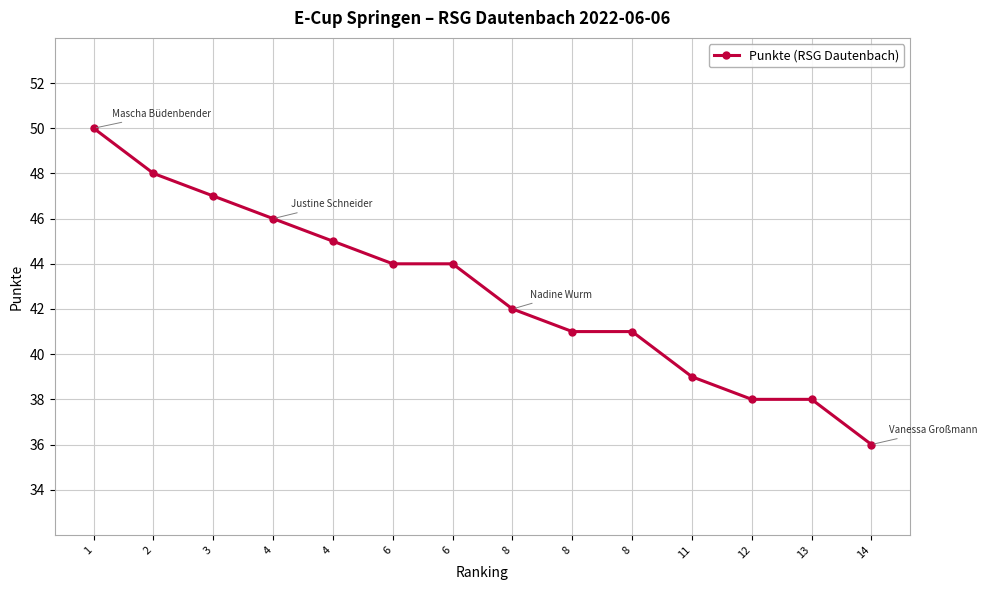

Does the chart have visible grid lines?

Yes